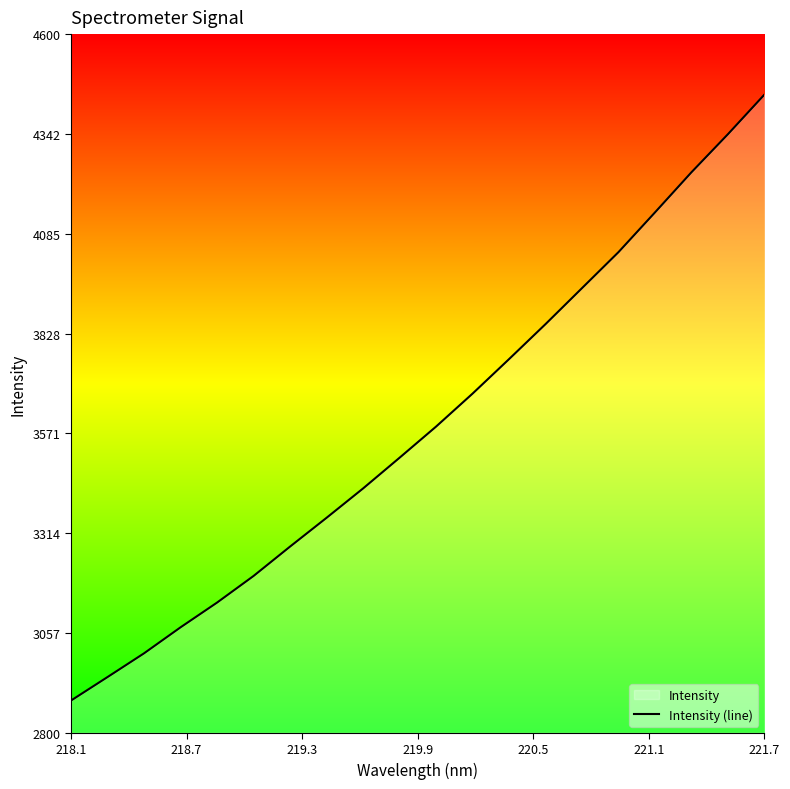

What is the difference between the maximum and minimum values?

1561.0